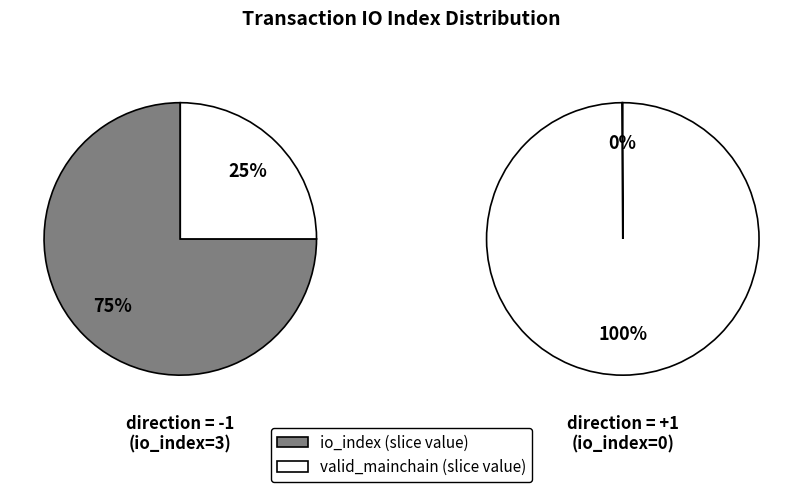

Which slice is the largest?

io_index=3